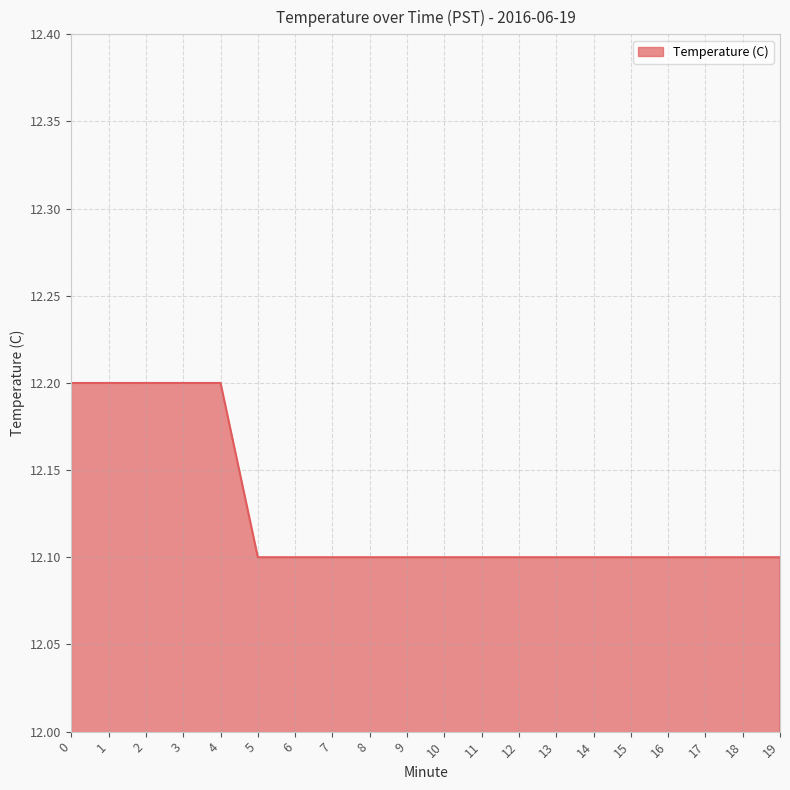

Reading left to right, transcribe all the data shown in this chart.

12.2	12.2	12.2	12.2	12.2	12.1	12.1	12.1	12.1	12.1	12.1	12.1	12.1	12.1	12.1	12.1	12.1	12.1	12.1	12.1